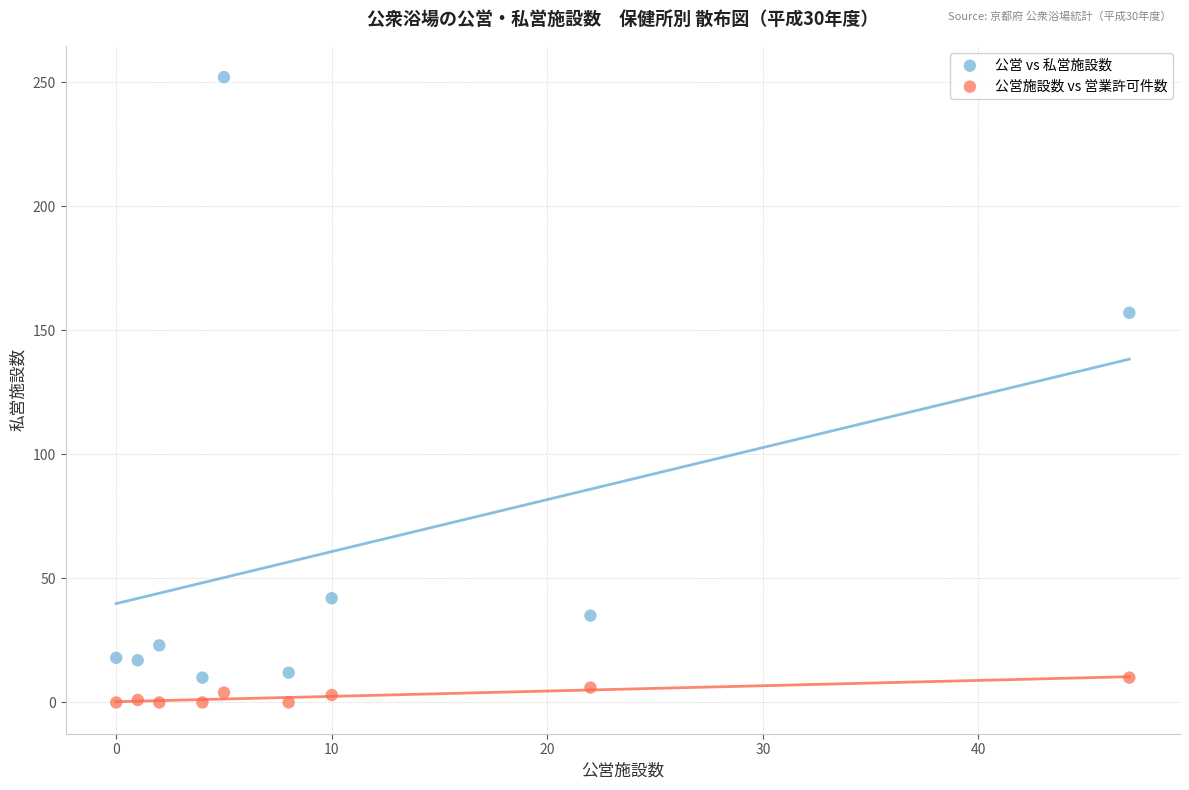

What are all the series names shown in the legend?

公営 vs 私営施設数, 公営施設数 vs 営業許可件数